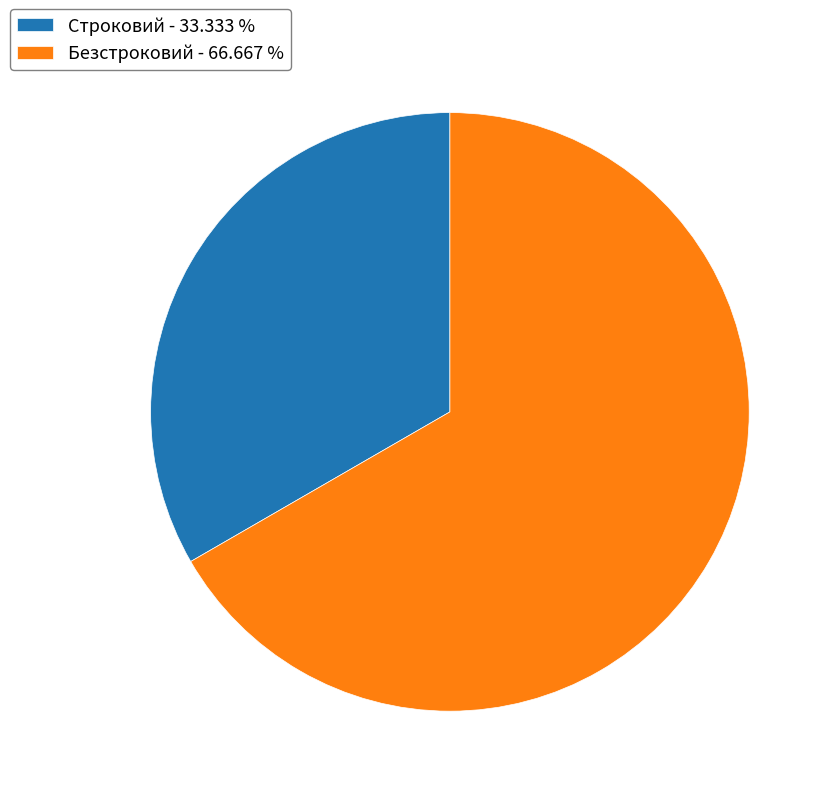

What is the ratio of the value at Безстроковий - 66.667 % to the value at Строковий - 33.333 %?

2.0